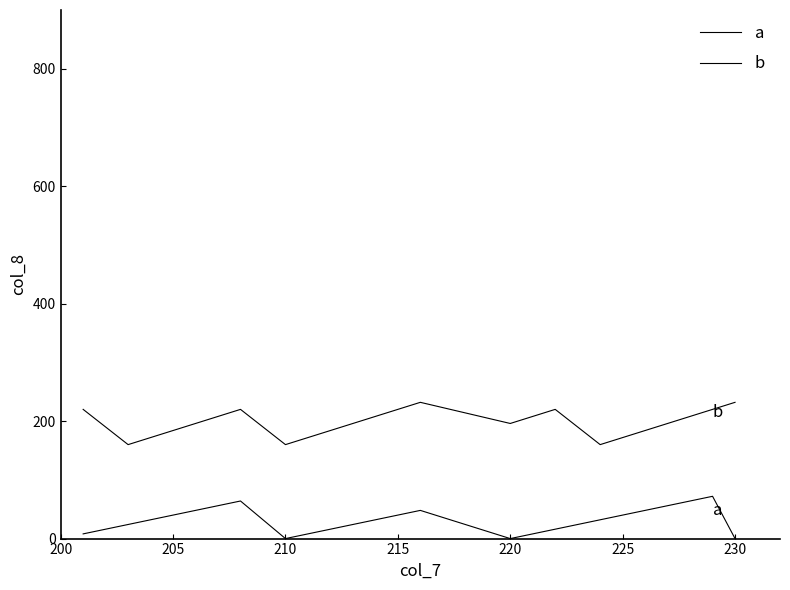

How many lines are shown in the chart?

2